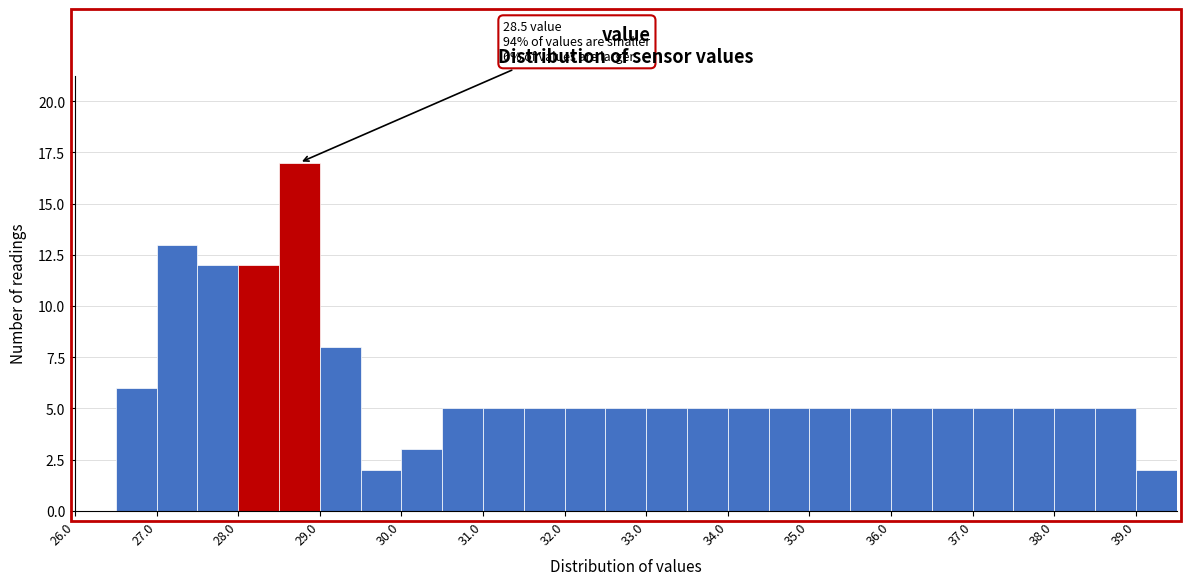

Over which range of the x-axis is the bar tallest?

28.5 to 29.0